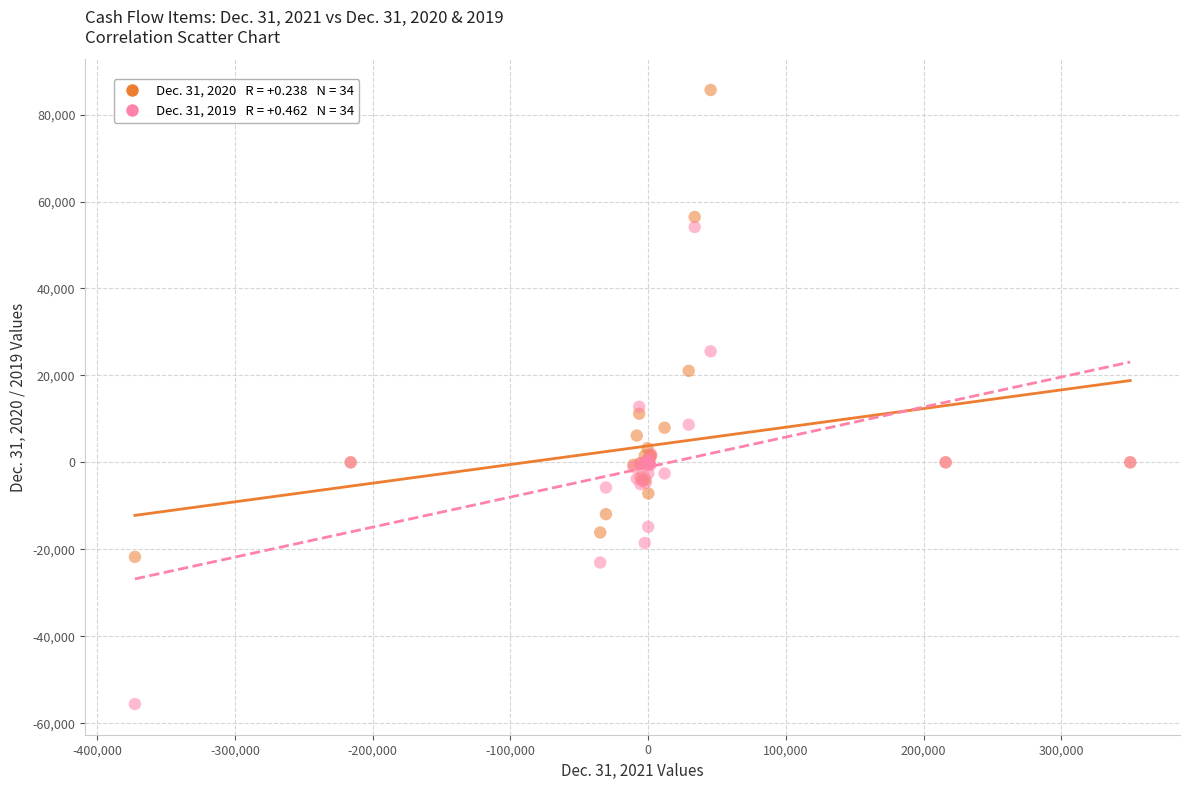

Across all series, what Y value is closest to 15032?

12789